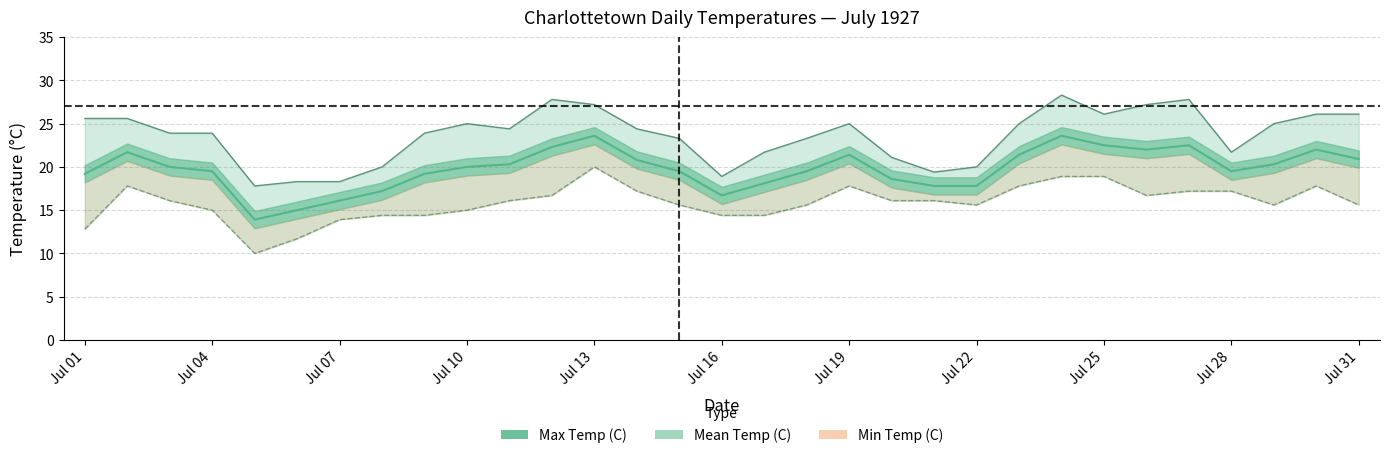

What value does the data have at 28?

20.3